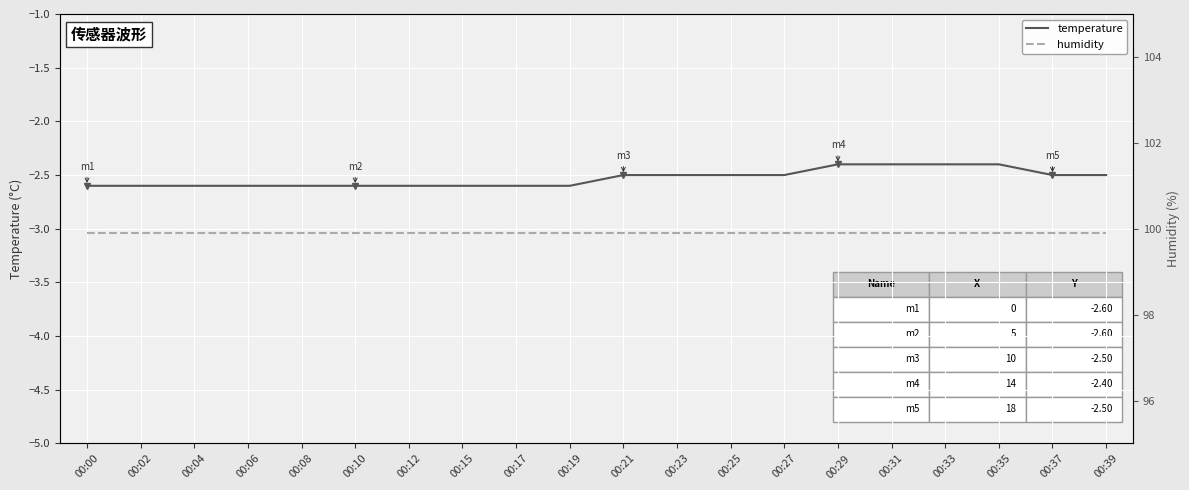

What are all the series names shown in the legend?

temperature, humidity